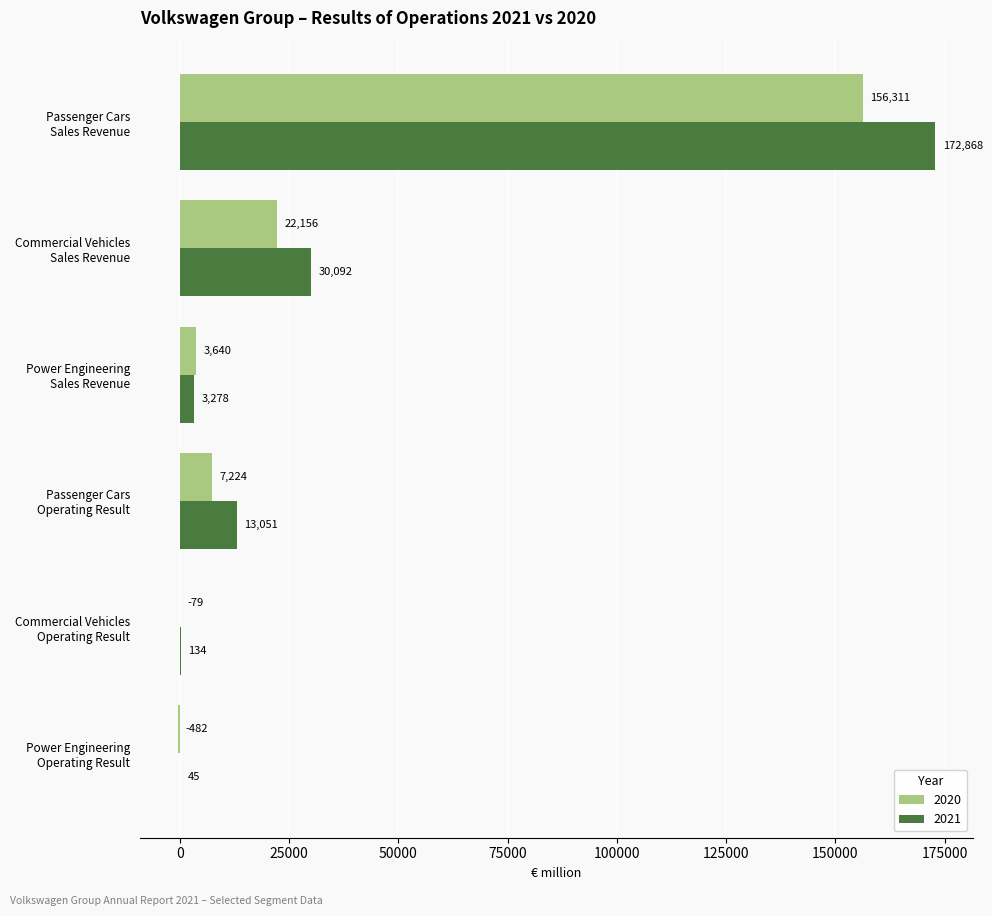

What is the maximum value shown in the chart?

172868